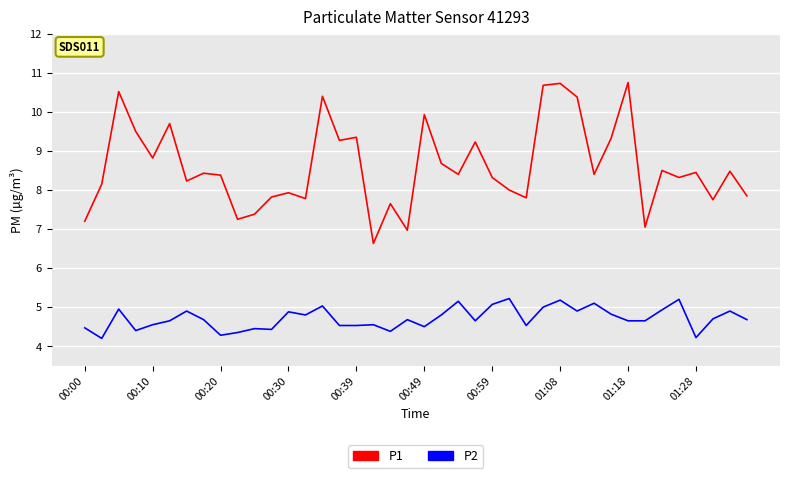

What is the sum of all P1 values?

344.4